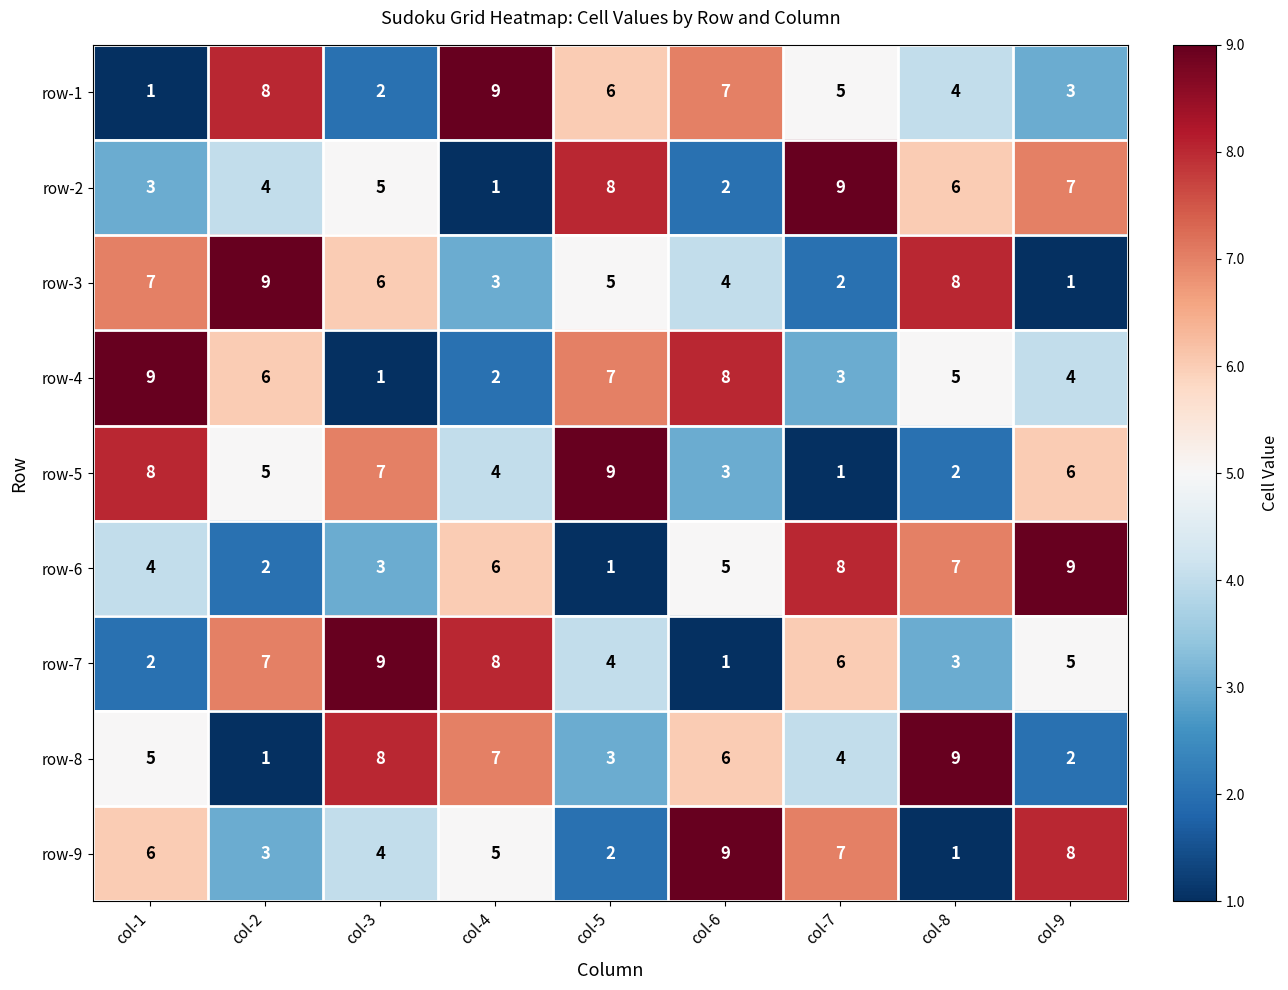

At which label does row-6 reach its minimum?

col-5